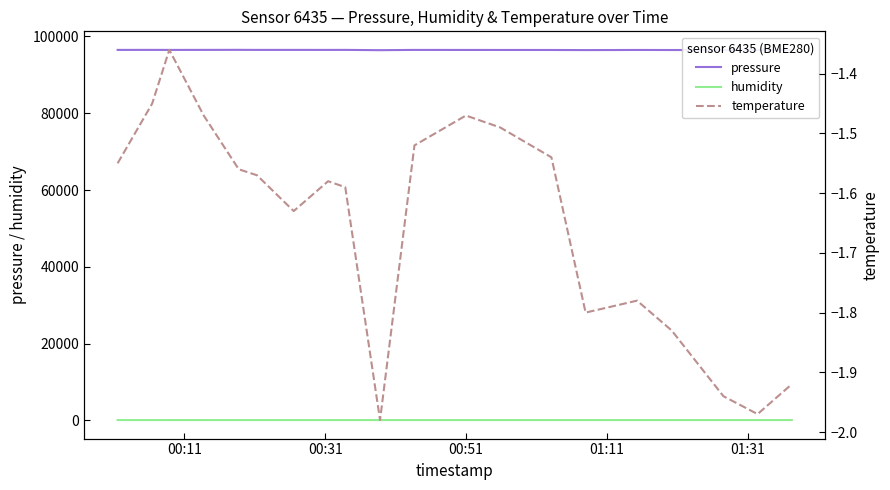

How many interior local valleys does the pressure series have?

6